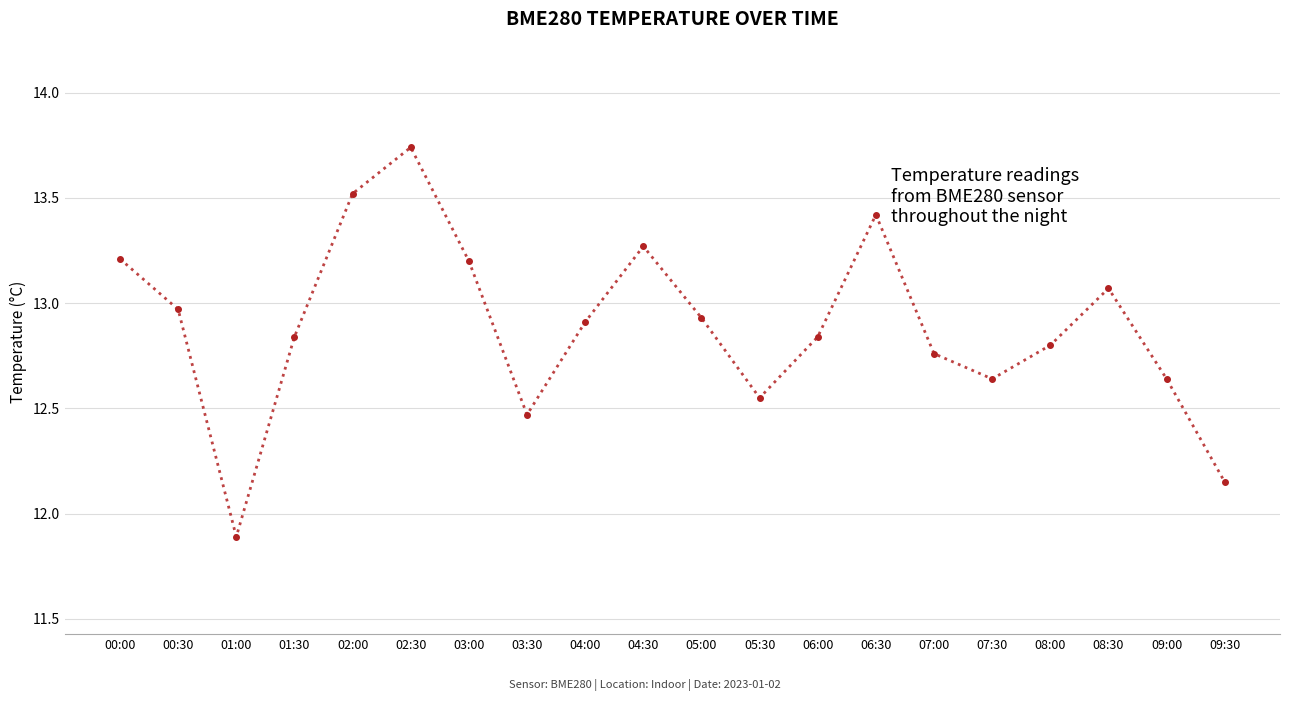

What is the difference between the values at 03:30 and 09:30?

0.3